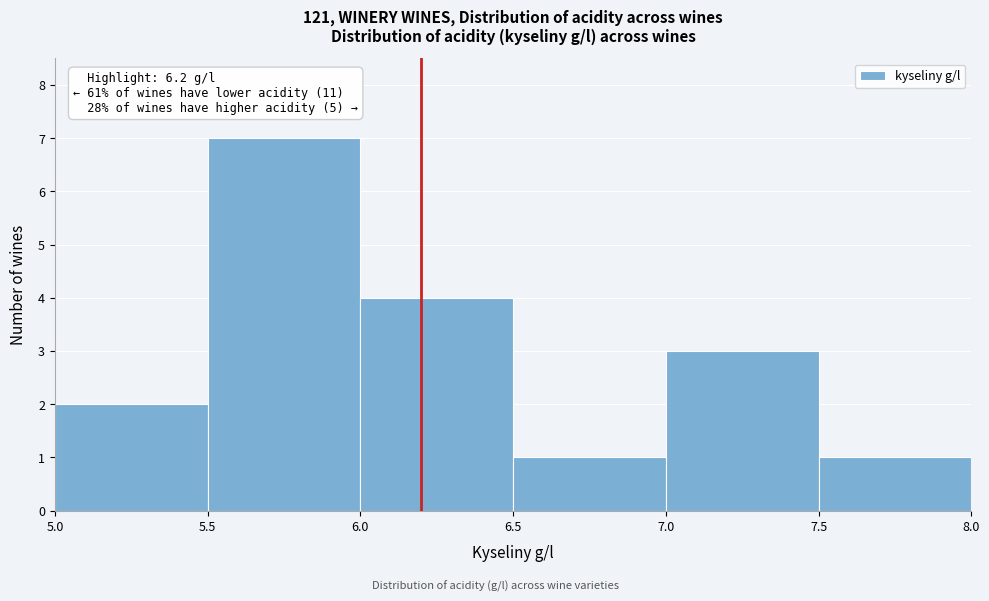

Which range on the x-axis has the tallest bar?

5.5 to 6.0